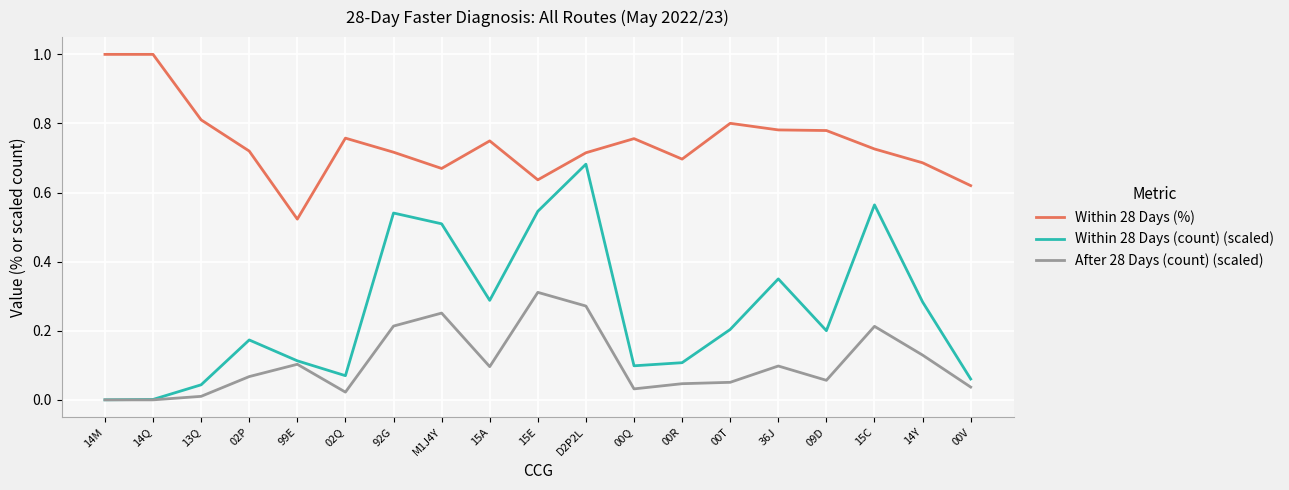

The value of Within 28 Days (count) (scaled) at 00T is 0.2. True or false?

True